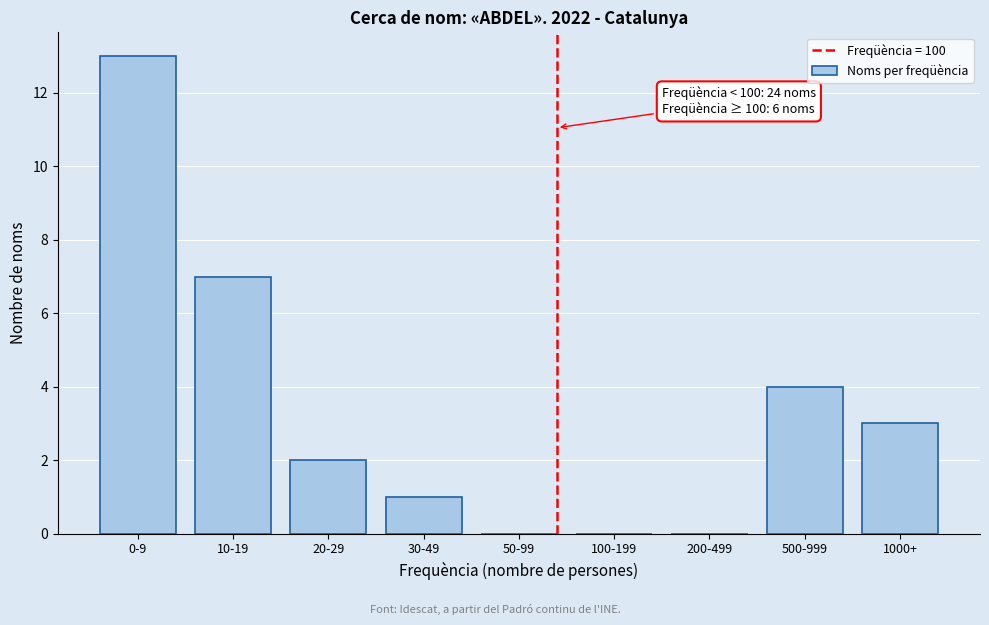

Reading left to right, extract all data points from this chart.

0-9=13	10-19=7	20-29=2	30-49=1	50-99=0	100-199=0	200-499=0	500-999=4	1000+=3